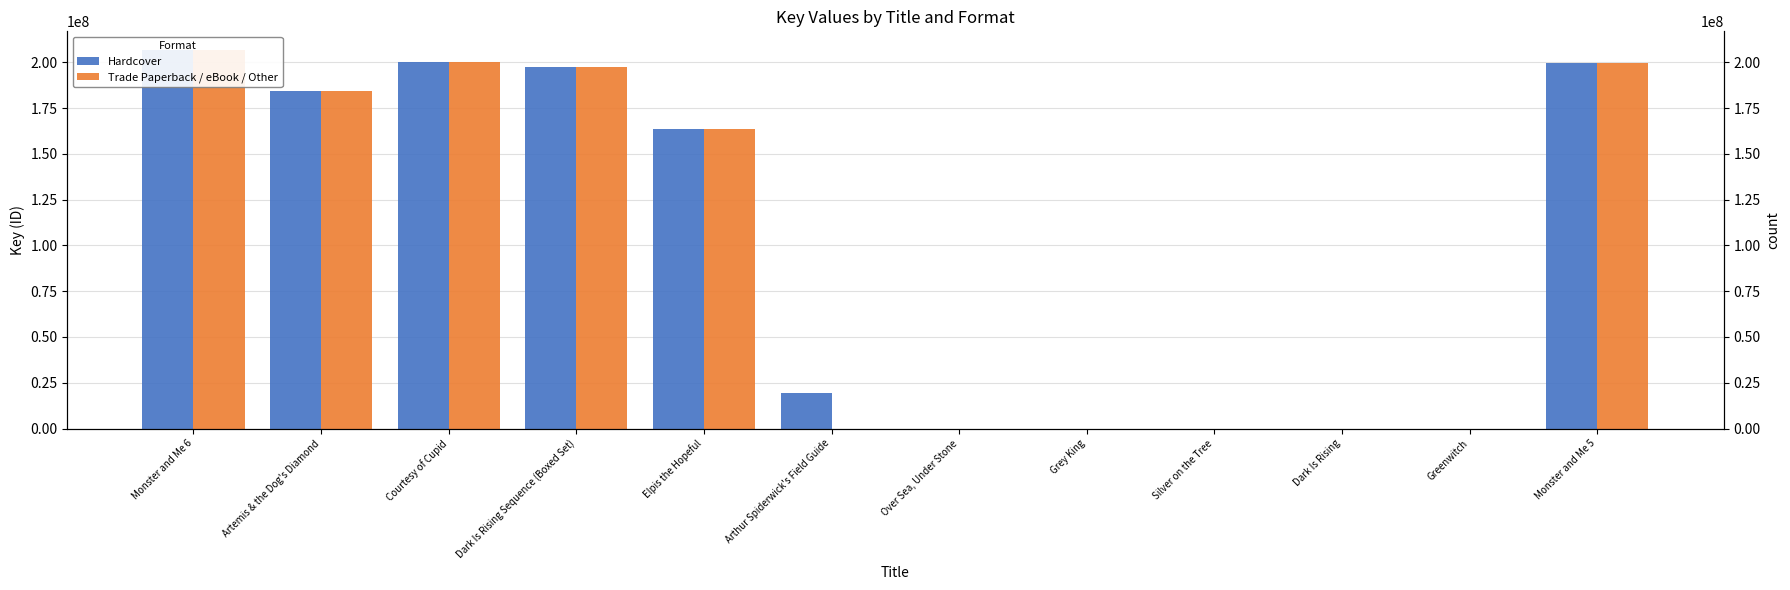

Where does the Trade Paperback / eBook / Other series first go above 163628589?

Monster and Me 6